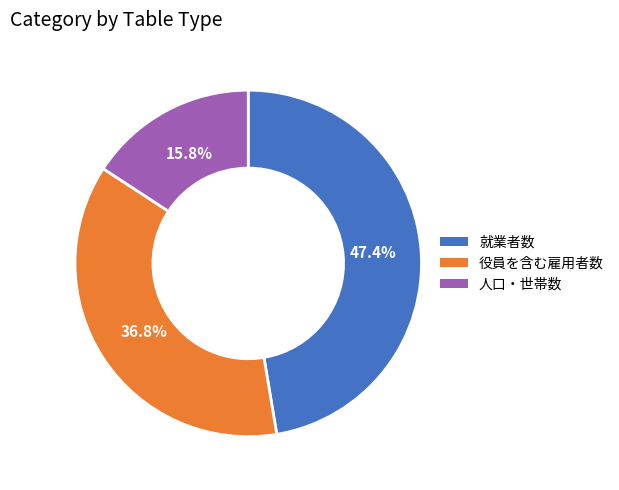

What percentage do 就業者数 and 役員を含む雇用者数 together represent?

84.2%